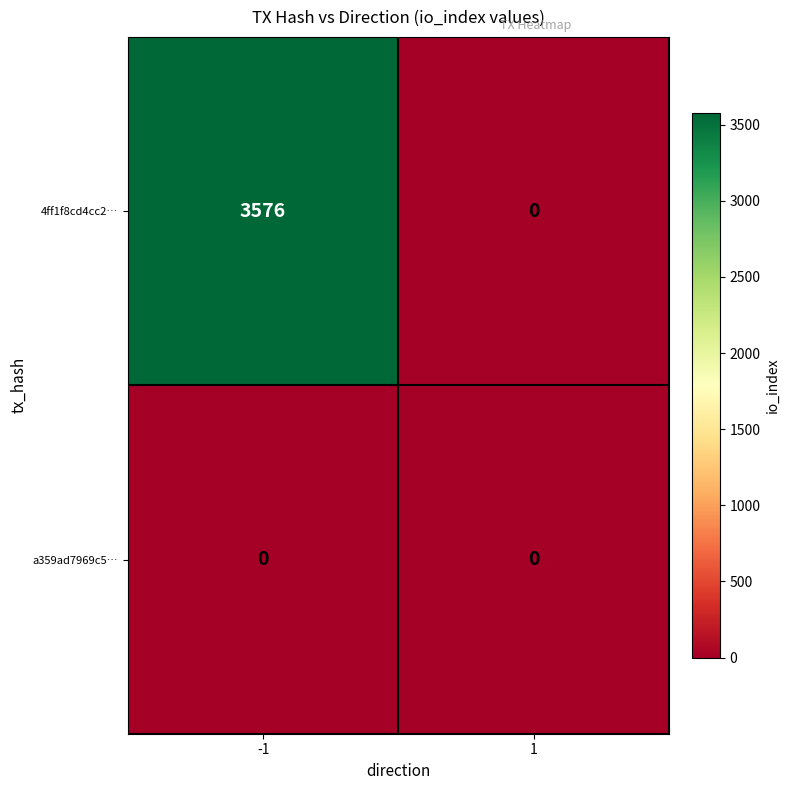

Reading right to left, transcribe all the data shown in this chart.

4ff1f8cd4cc2…: 0	3576
a359ad7969c5…: 0	0